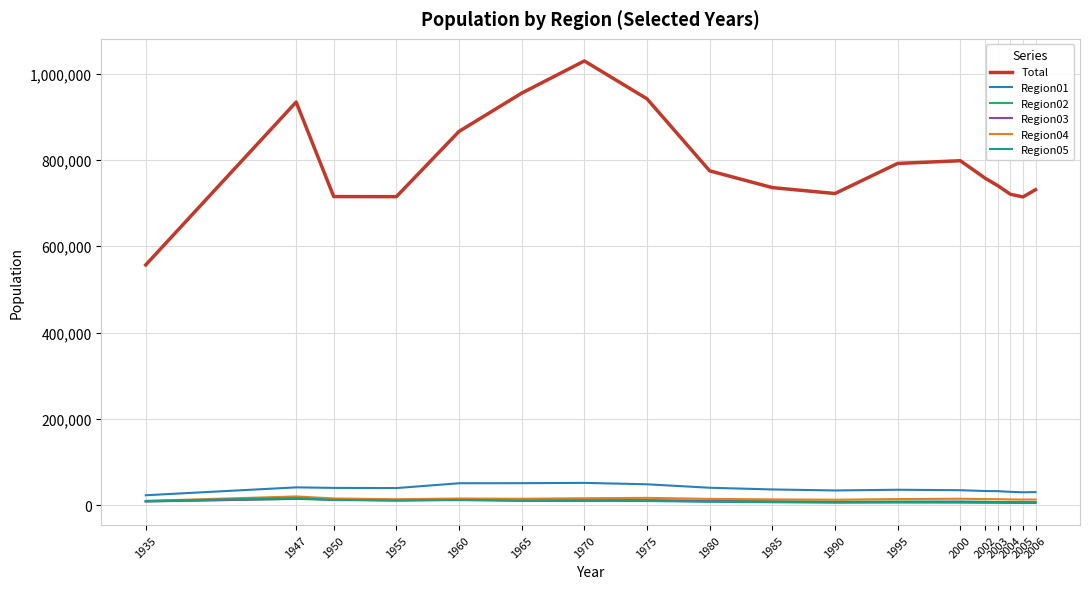

What is the total value across all series at 1960?

969306